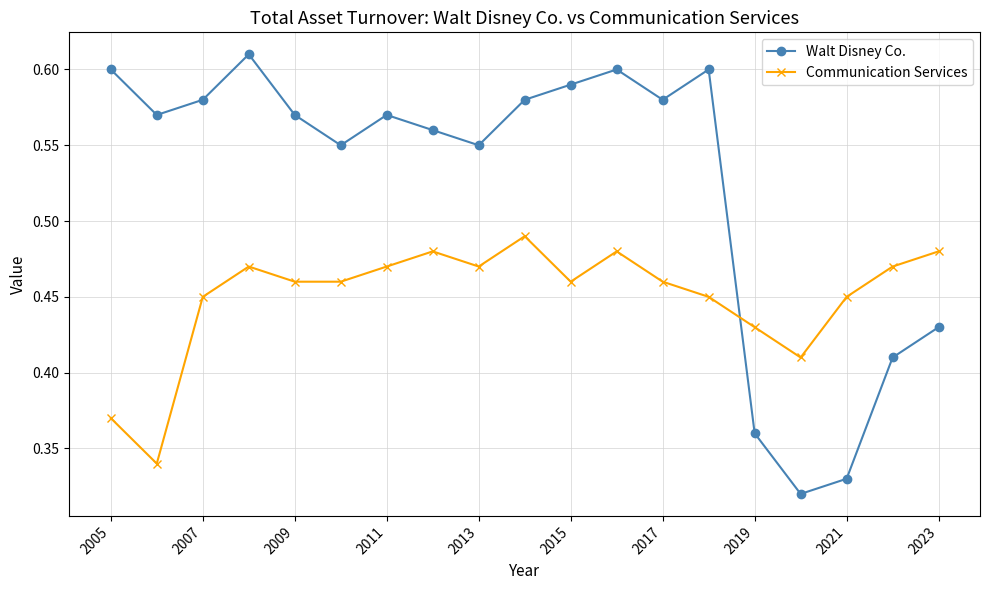

List the series in order of their overall mean, highest first.

Walt Disney Co., Communication Services